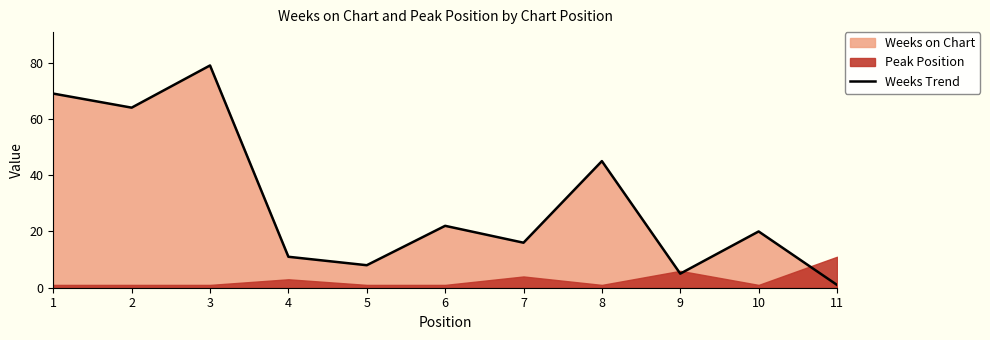

List the labels in order of value, largest first.

3, 1, 2, 8, 6, 10, 7, 4, 5, 9, 11